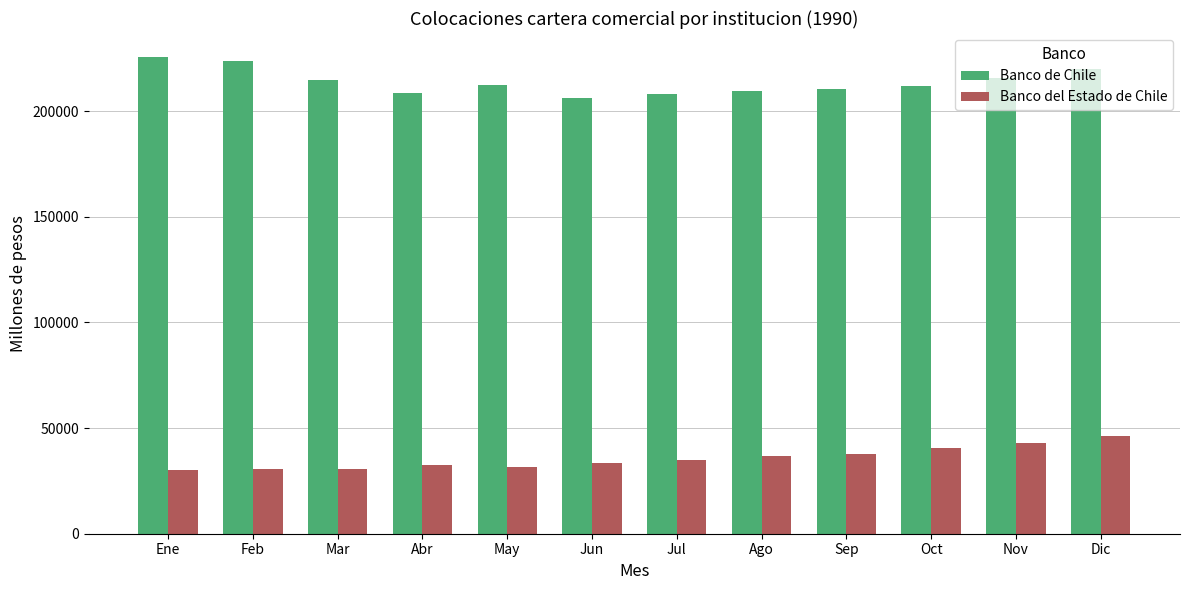

How many categories are shown in the chart?

12